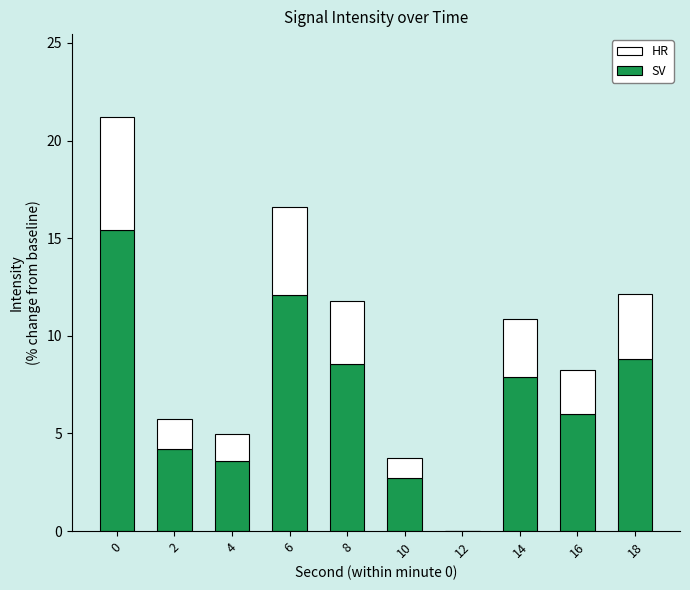

What is the total value across all series at 0?

21.2